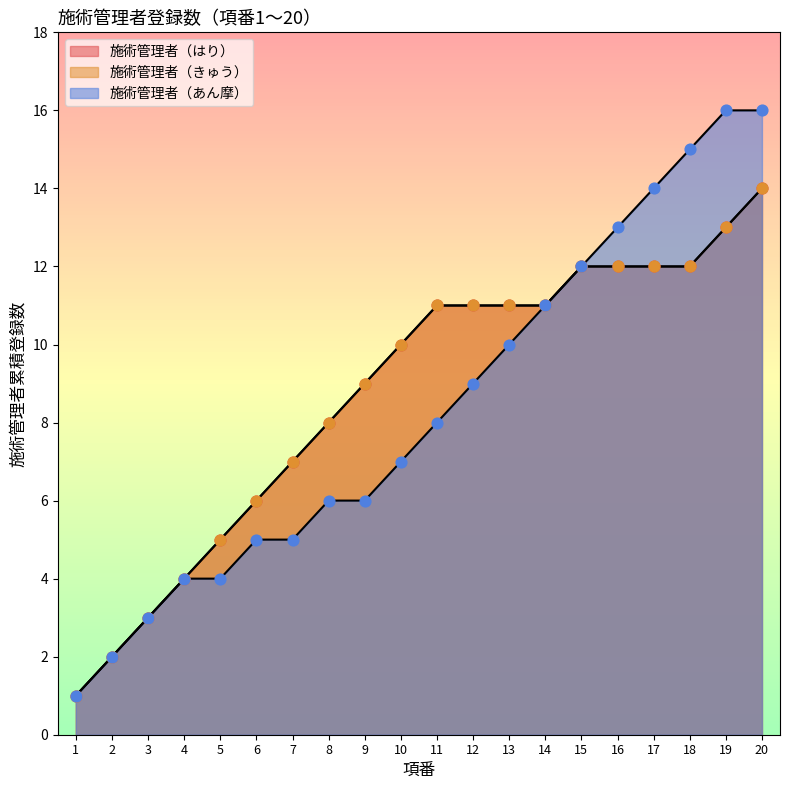

What is the total value across all series at 5?

8